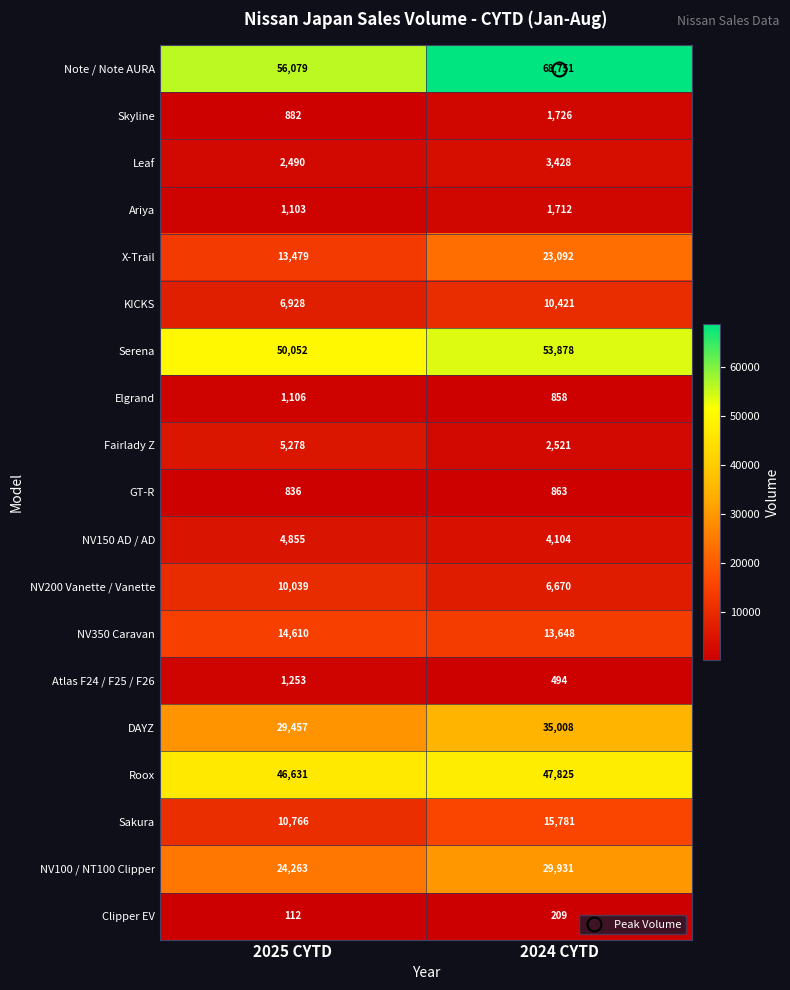

The value of Ariya at 2024 CYTD is 2377. True or false?

False